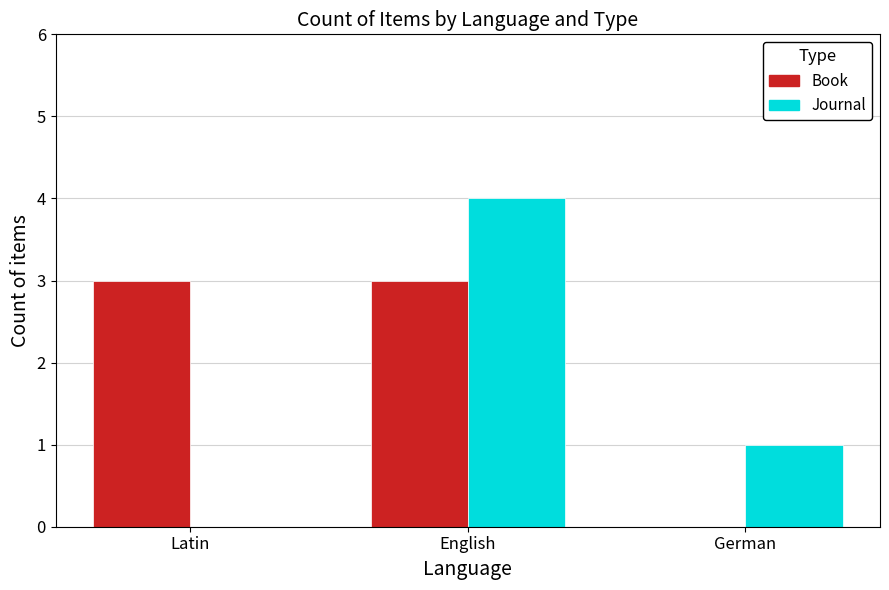

What is the sum of the Book values at German and English?

3